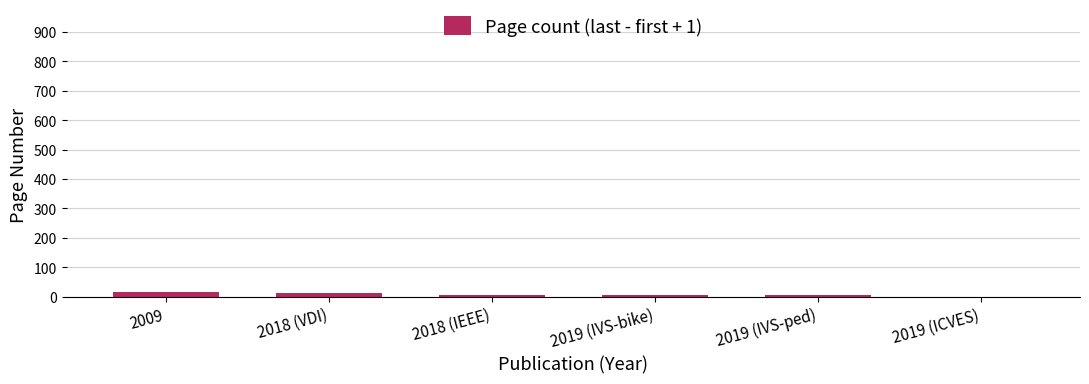

What is the sum of all values?

50